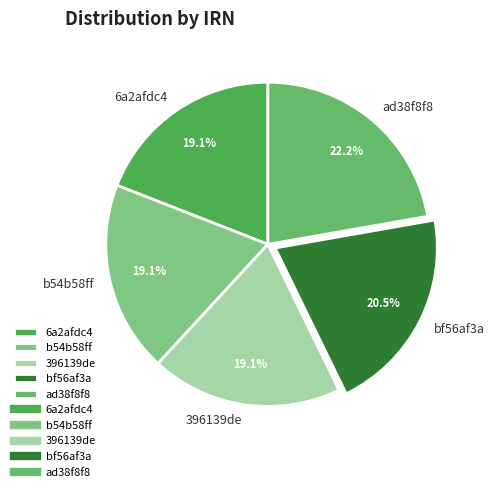

To the nearest percent, what is the combined percentage of ad38f8f8 and 6a2afdc4?

41%